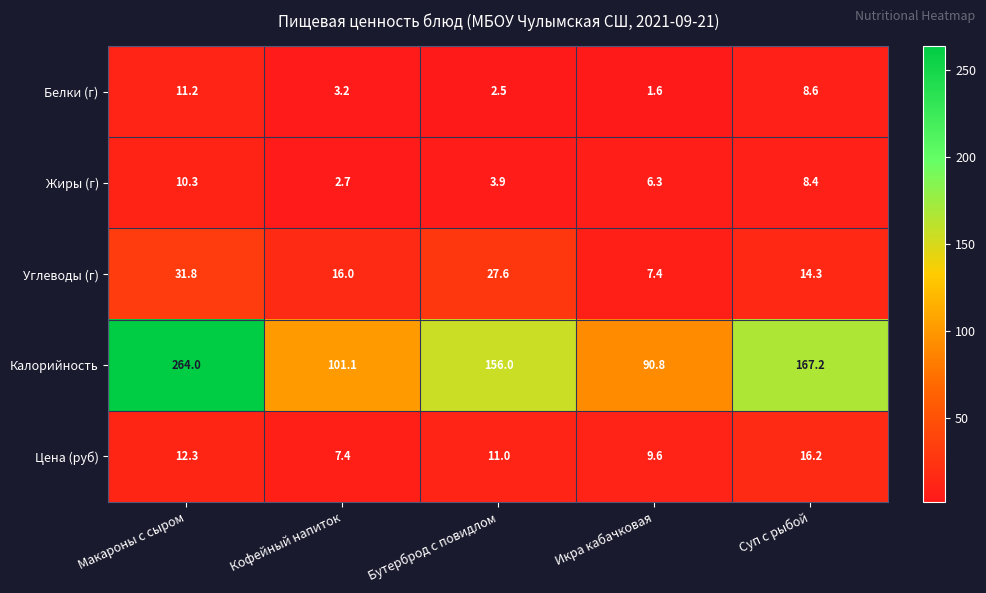

What is the difference between the maximum and minimum values in the Калорийность series?

173.2